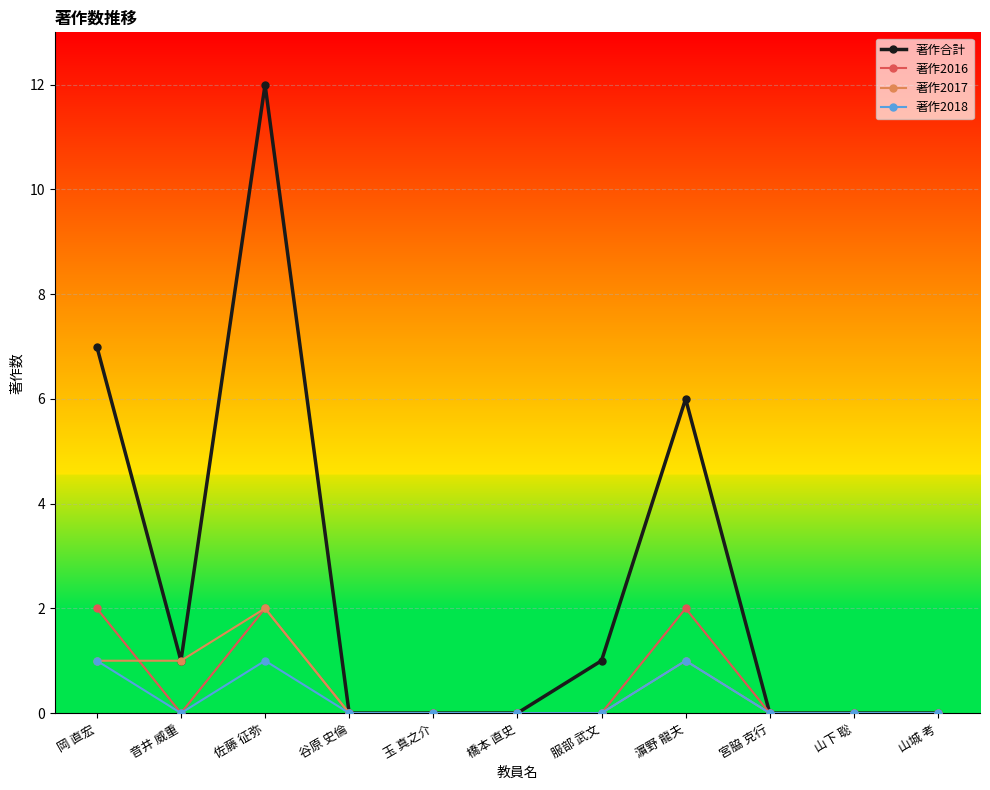

What are all the series names shown in the legend?

著作合計, 著作2016, 著作2017, 著作2018